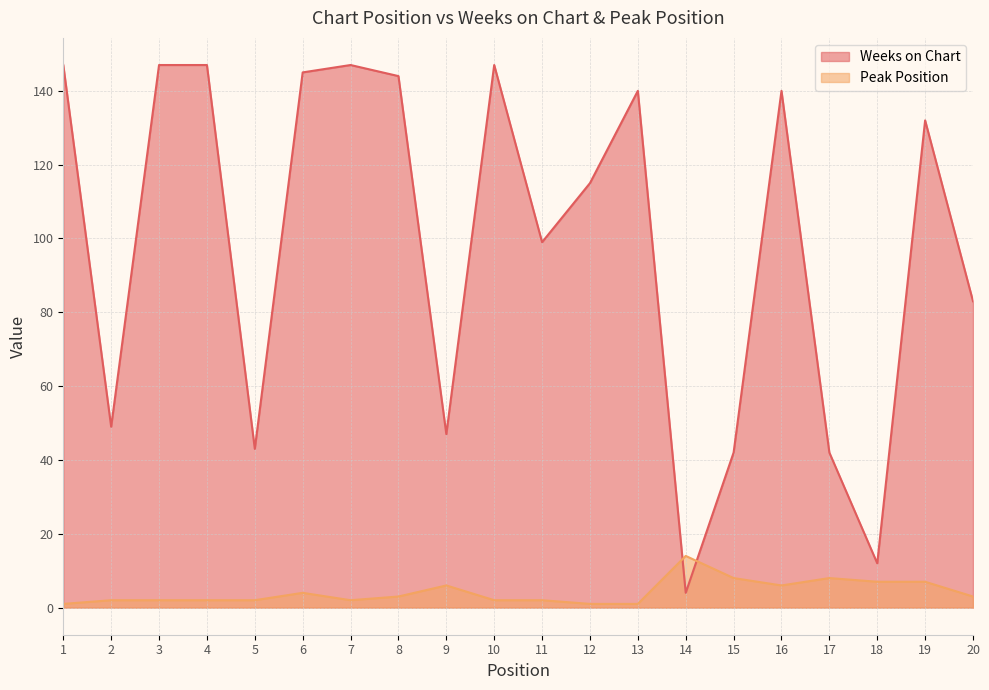

What is the total value across all series at 8?

147